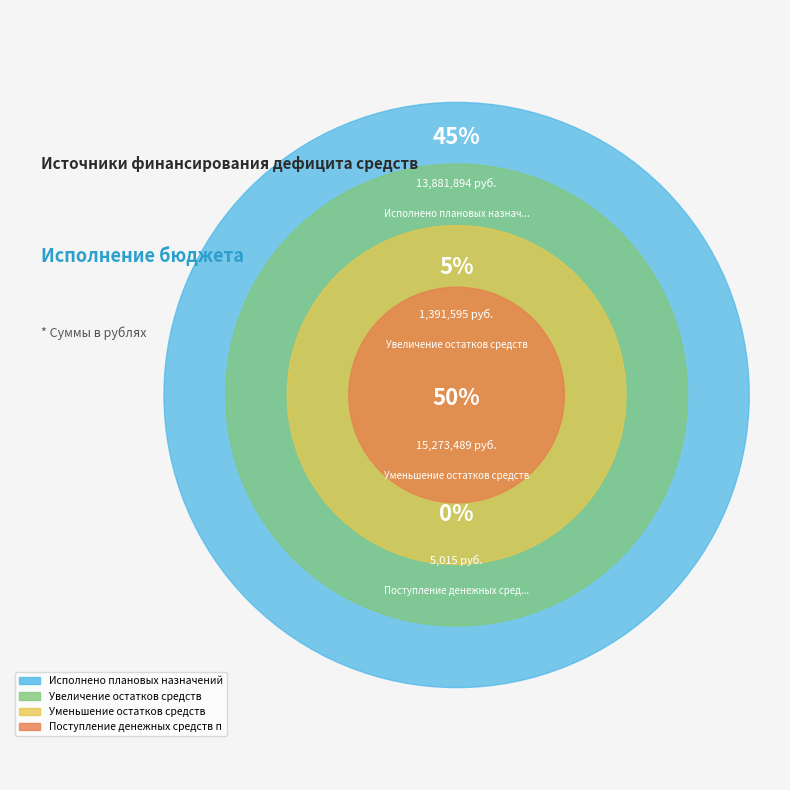

Does any single category account for the majority?

No